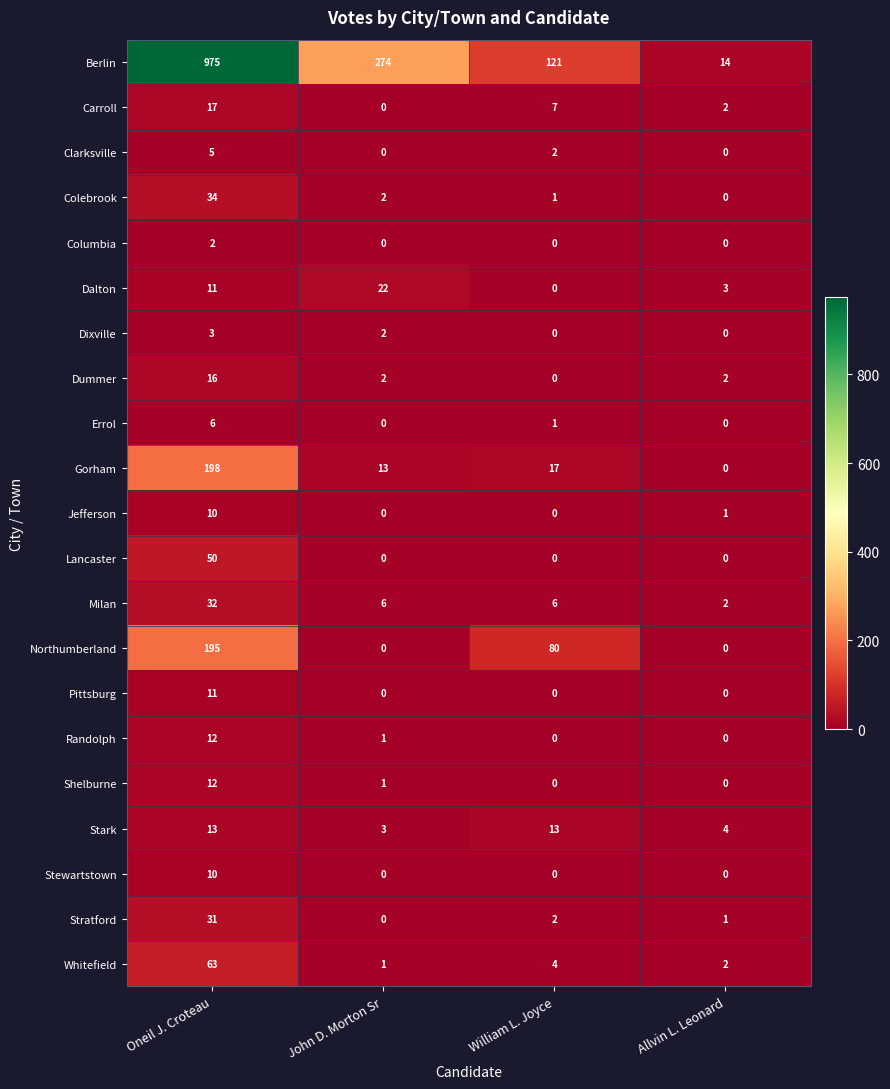

At which category is the sum across all series the highest?

Oneil J. Croteau